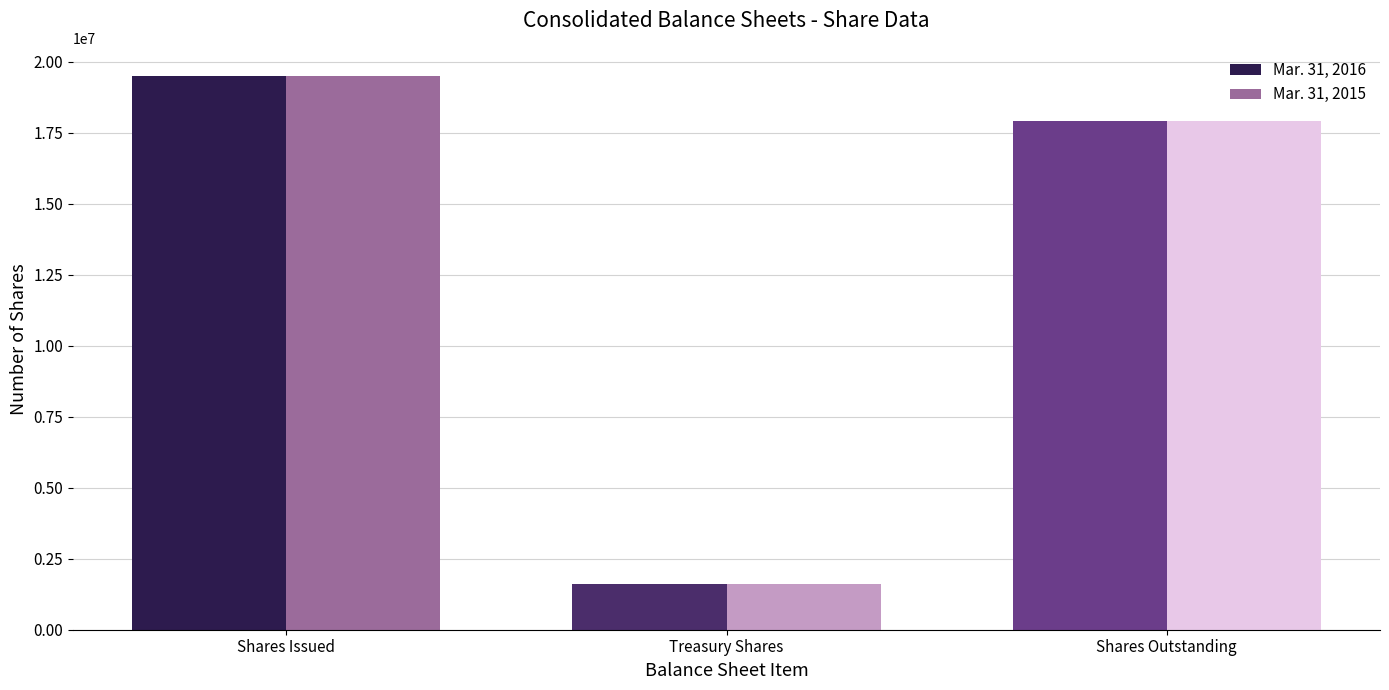

How many data points in Mar. 31, 2016 are less than 17923572?

1